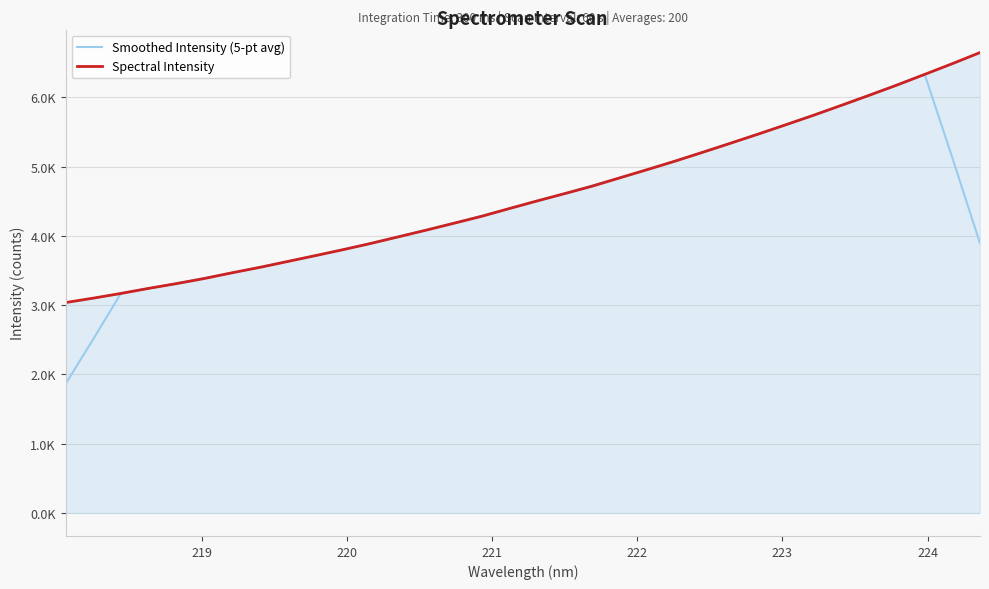

Is this an area chart (filled region under the line)?

Yes